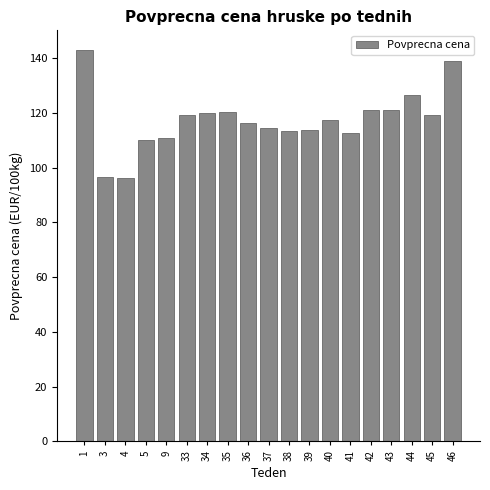

What is the value of the 3rd bar from the left?

96.1